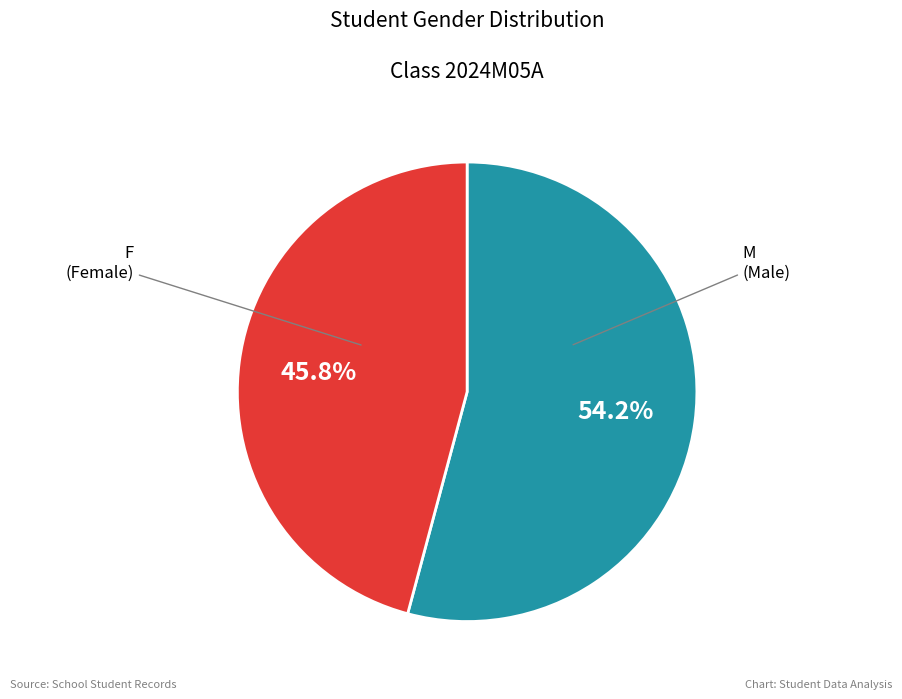

Does any single category account for the majority?

Yes